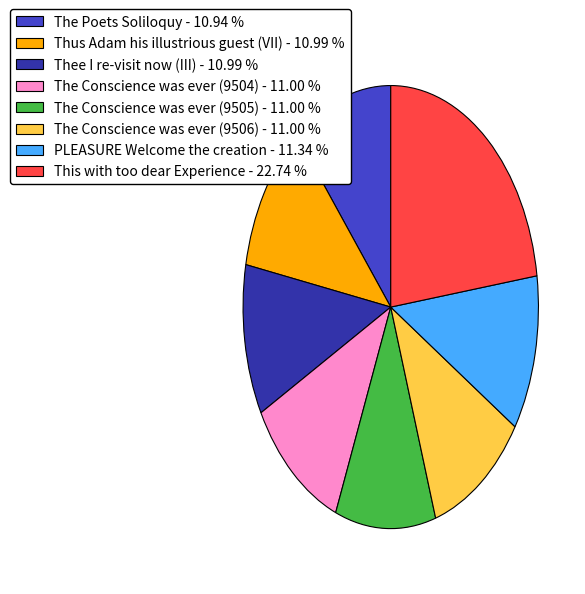

The PLEASURE Welcome the creation slice represents 26% of the pie. True or false?

False